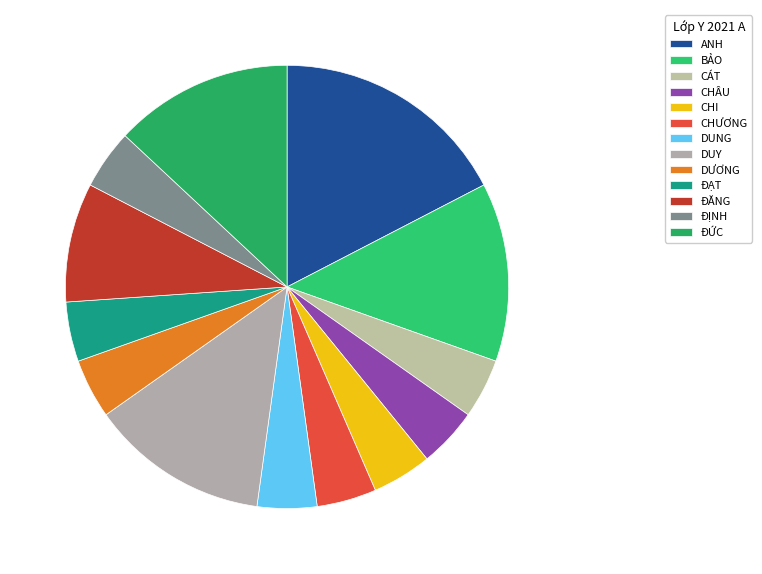

What is the total percentage of ĐĂNG and DƯƠNG?

13.0%